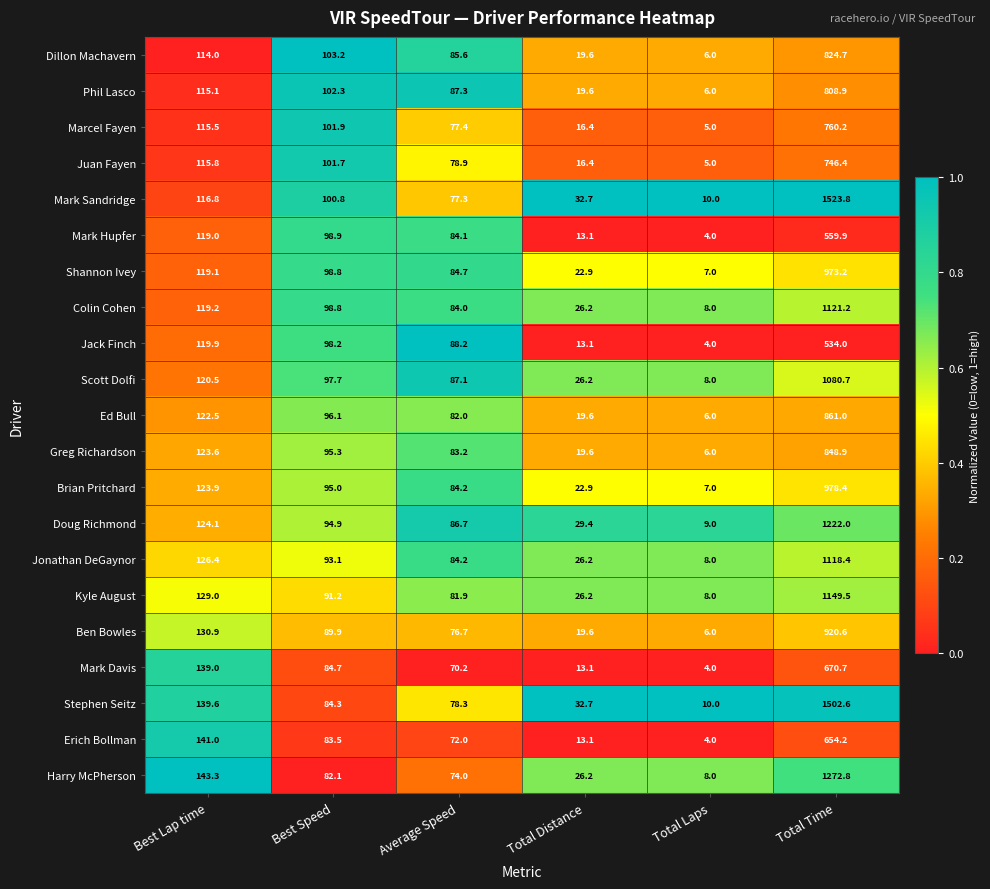

What is the total value across all series at Total Laps?

139.0